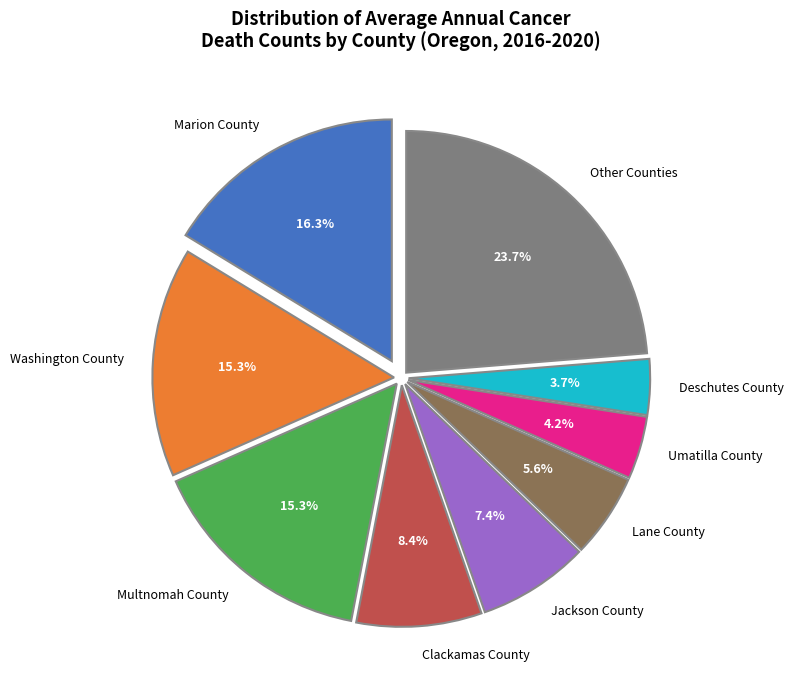

Which category has the biggest portion of the pie?

Other Counties